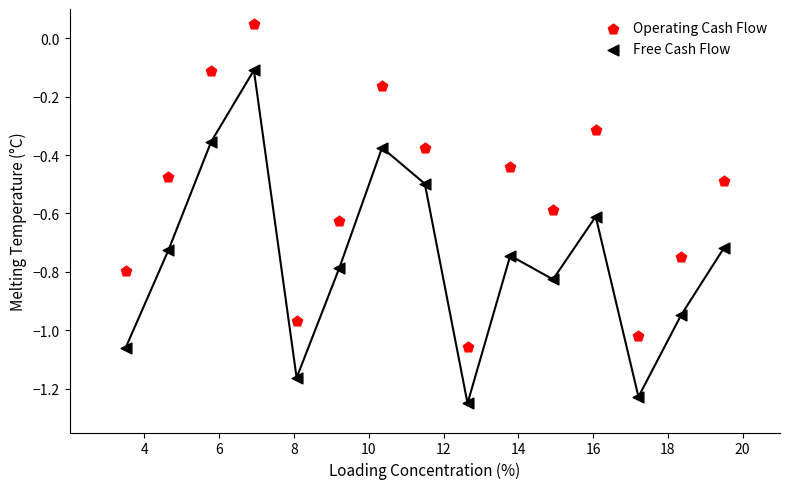

Which series reaches the minimum Y coordinate?

Free Cash Flow